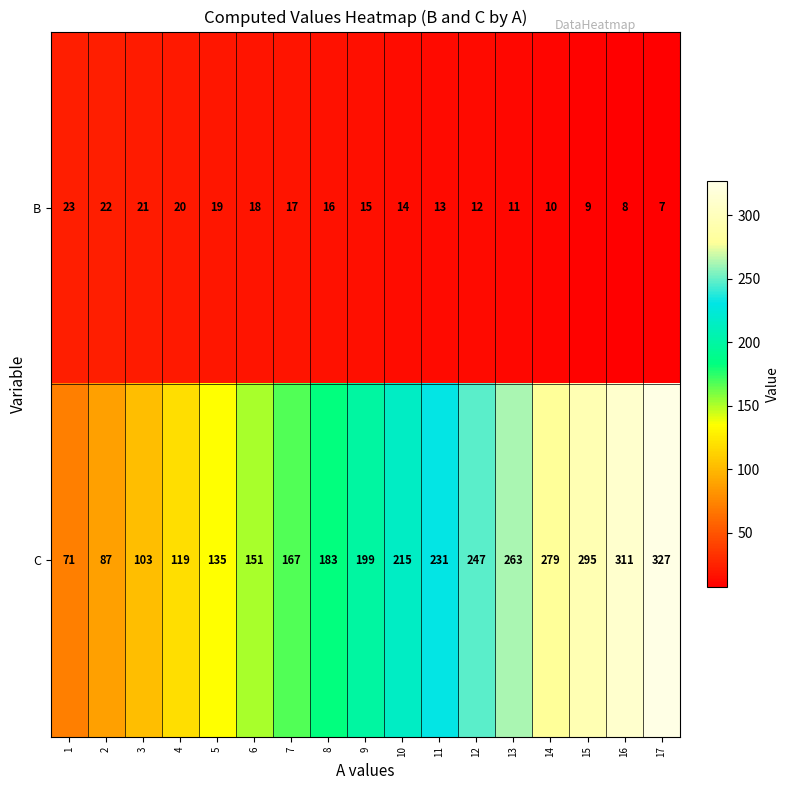

What is the difference between the highest and lowest values at 17?

320